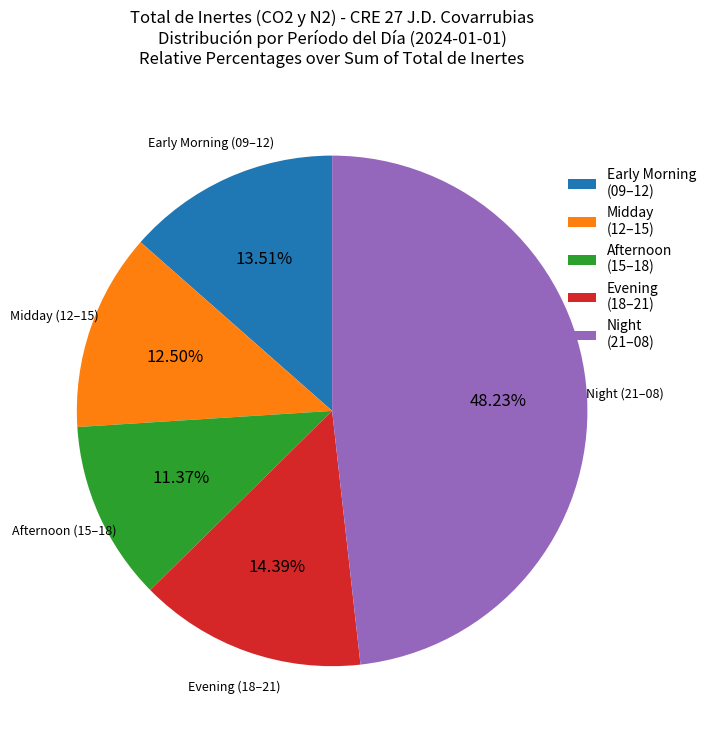

How many slices are in this pie chart?

5